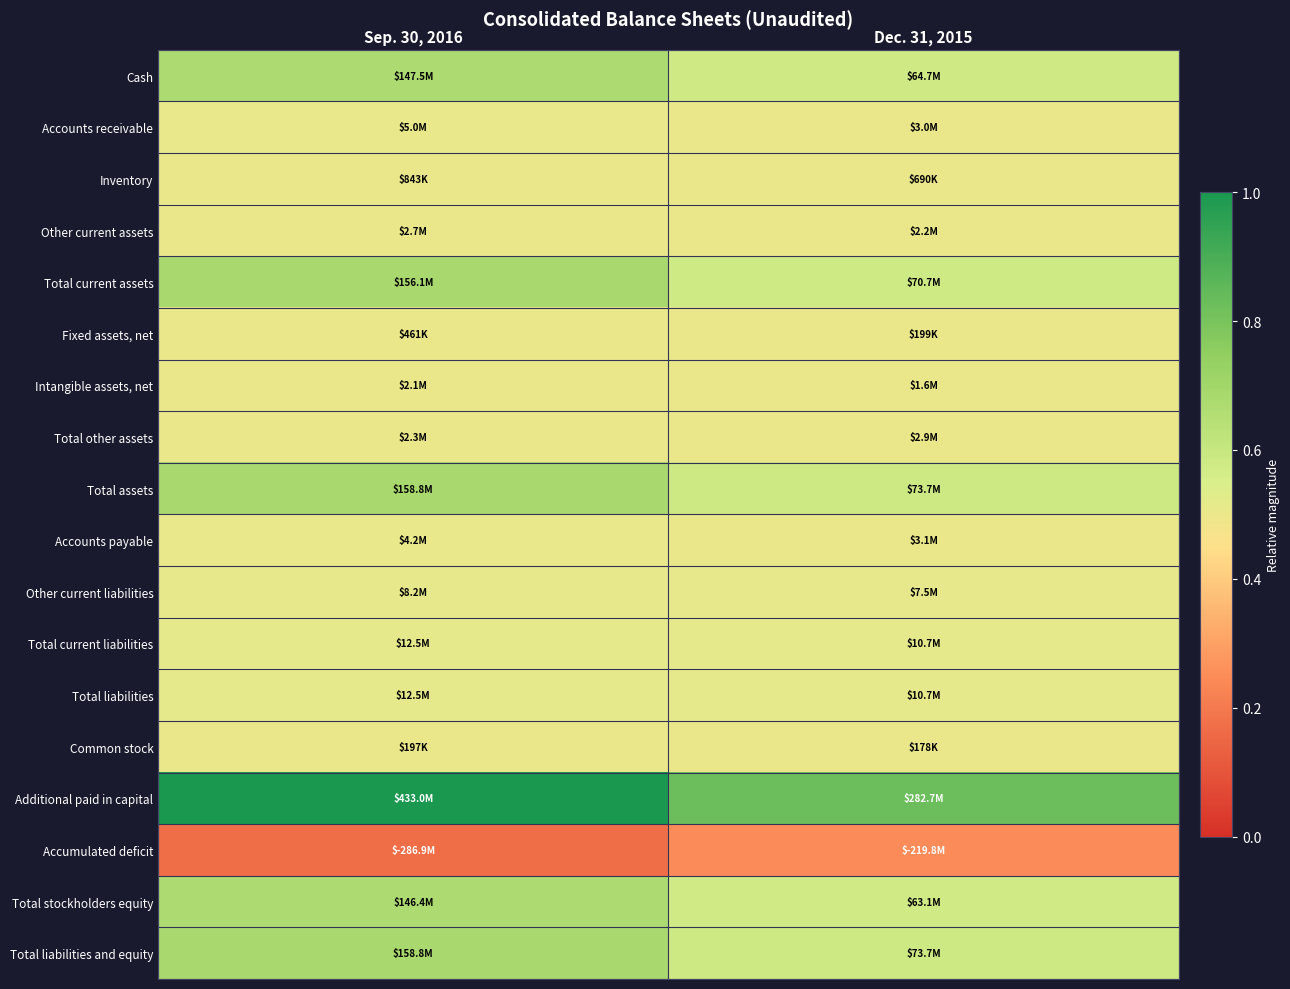

Between Sep. 30, 2016 and Dec. 31, 2015, which is larger?

Sep. 30, 2016